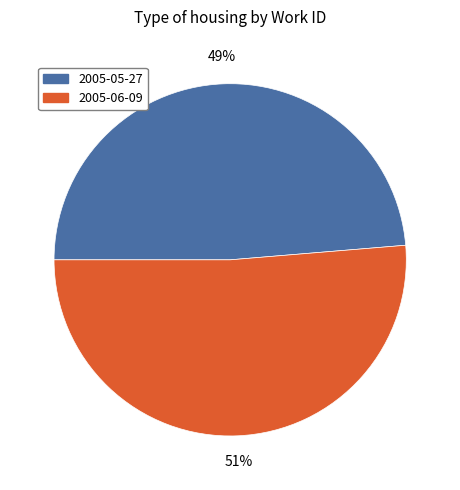

What is the smallest slice in the pie chart?

2005-05-27